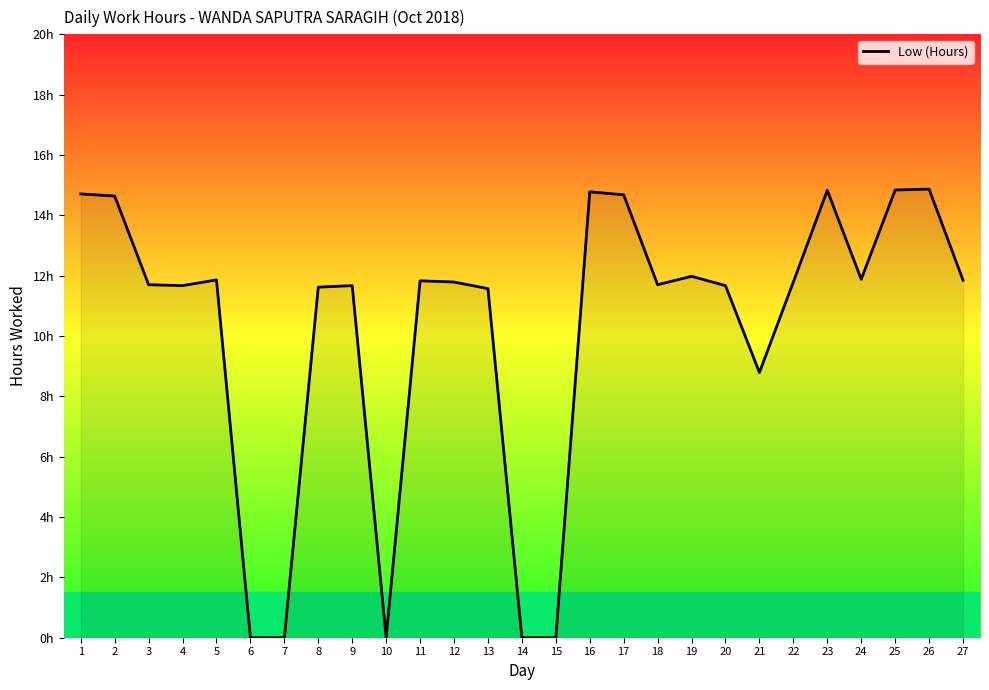

What is the change in value from 21 to 22?

+3.0